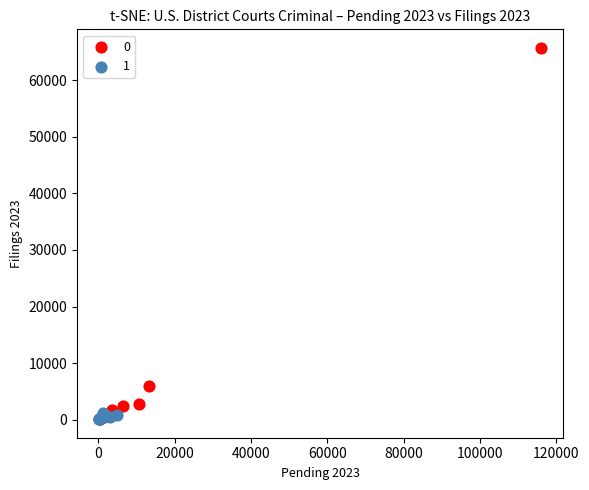

What are all the series names shown in the legend?

0, 1